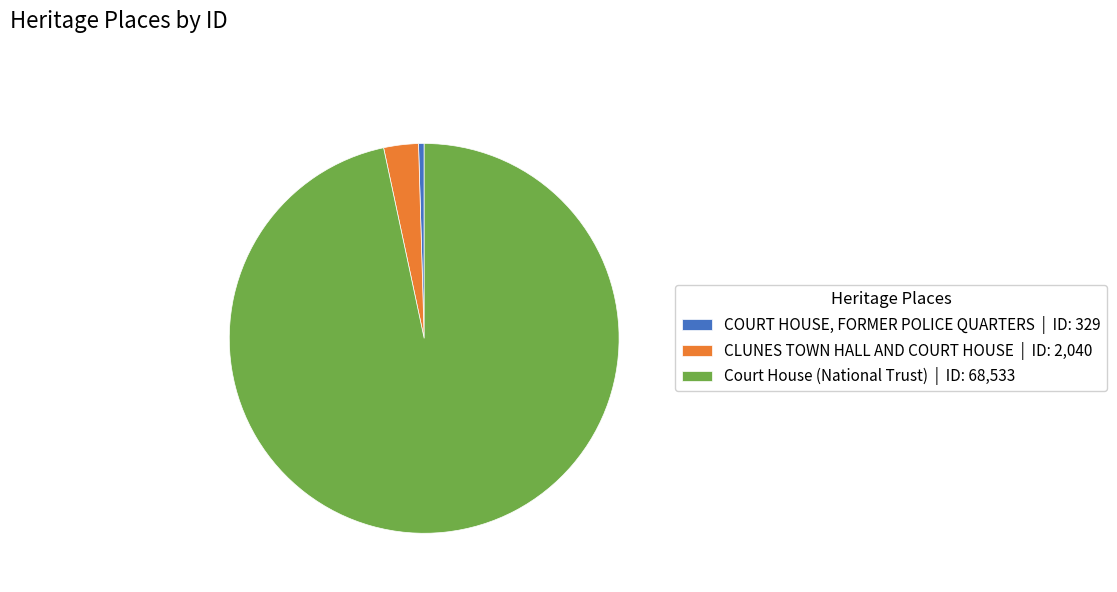

What is the ratio of the value at CLUNES TOWN HALL AND COURT HOUSE | ID: 2,040 to the value at COURT HOUSE, FORMER POLICE QUARTERS | ID: 329?

6.2